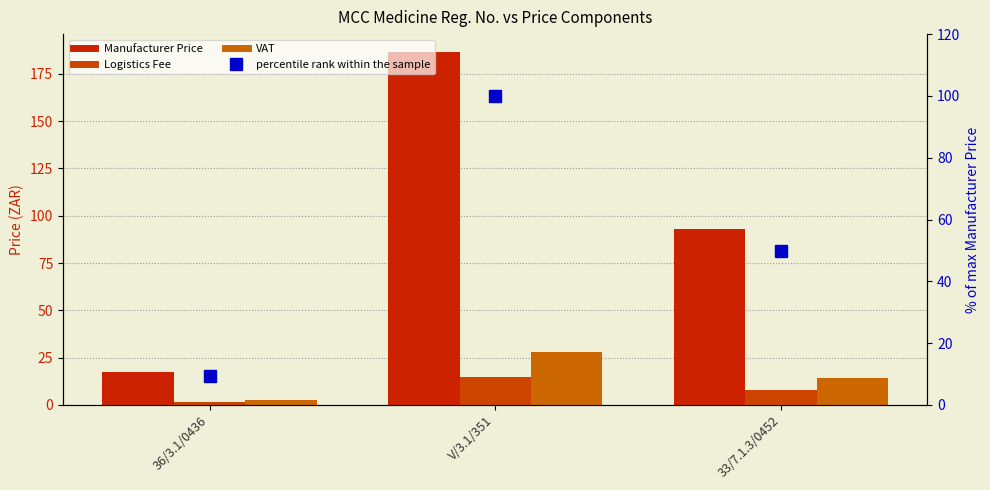

The value of VAT at V/3.1/351 is 28.2. True or false?

True